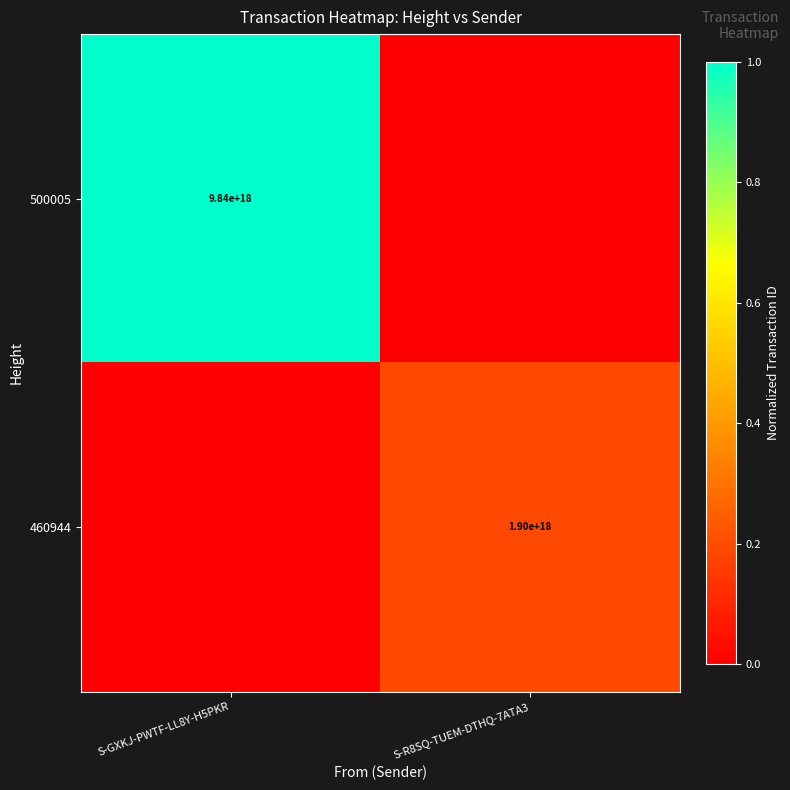

At how many categories does at least one series exceed 0?

2